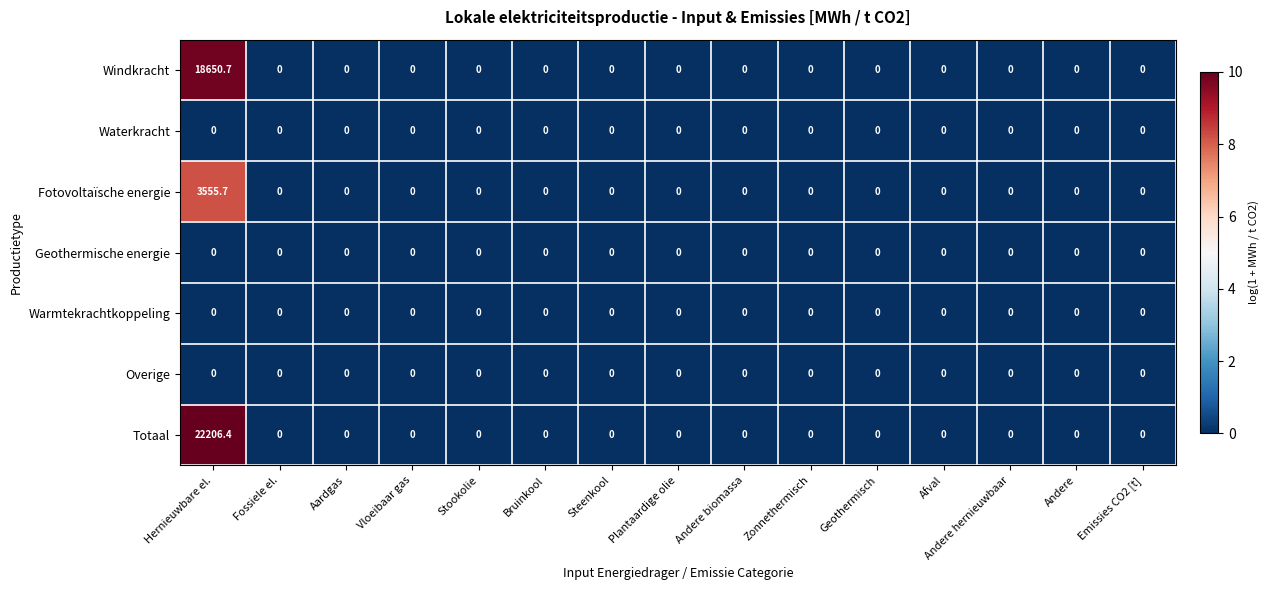

The Waterkracht series shows 0.0 at Bruinkool. True or false?

True